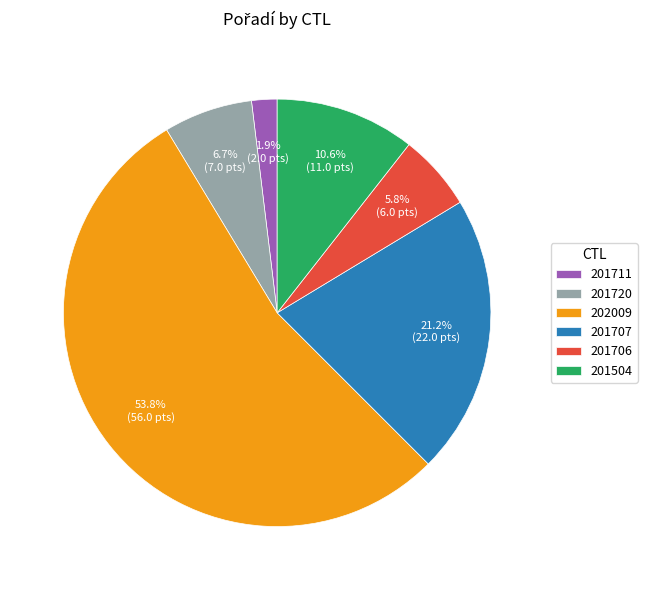

Do 202009 and 201720 together represent more than half of the pie?

Yes